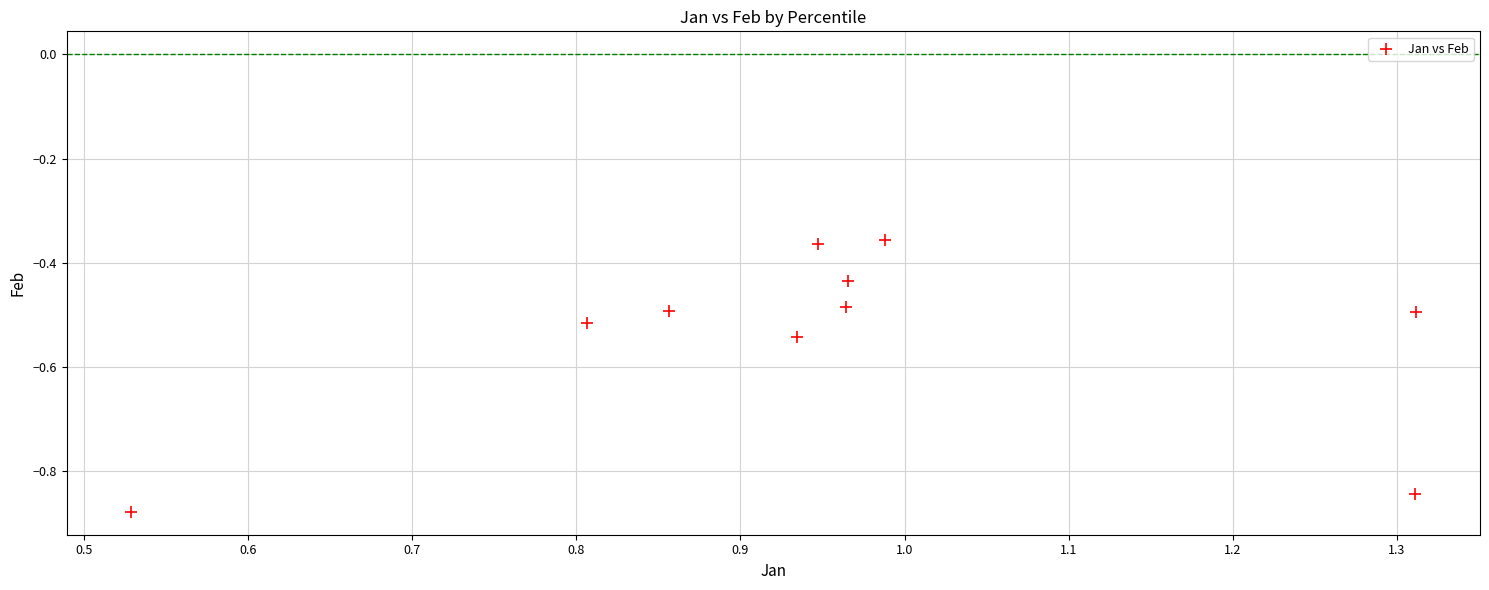

What is the average X value?

1.0